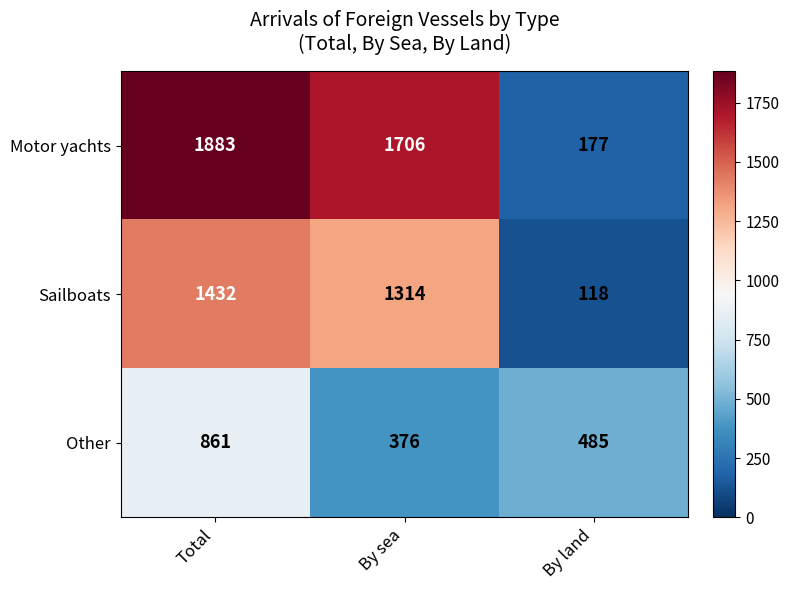

What value does the Other series have at By land?

485